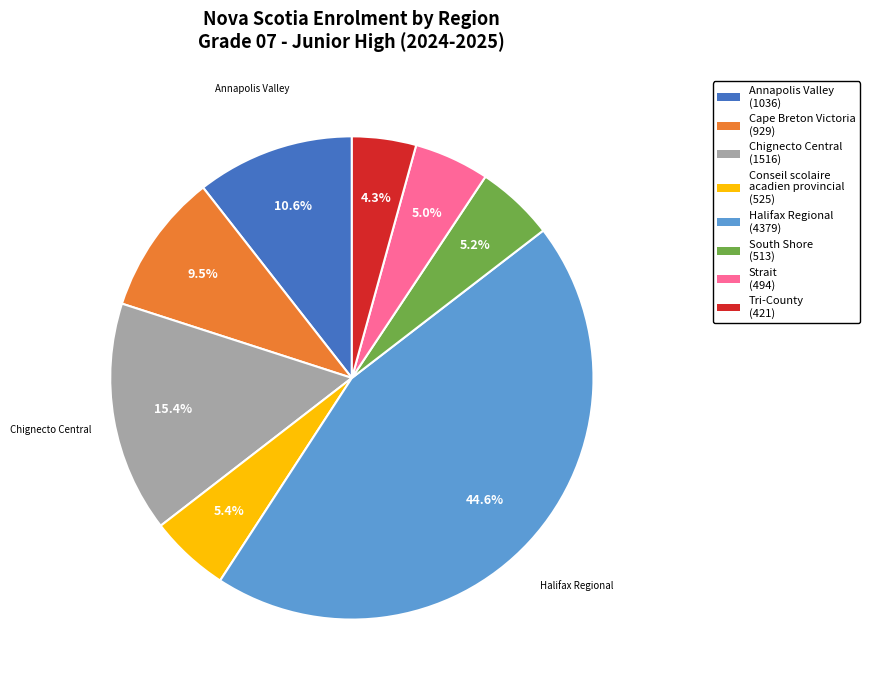

How many segments does this pie chart have?

8